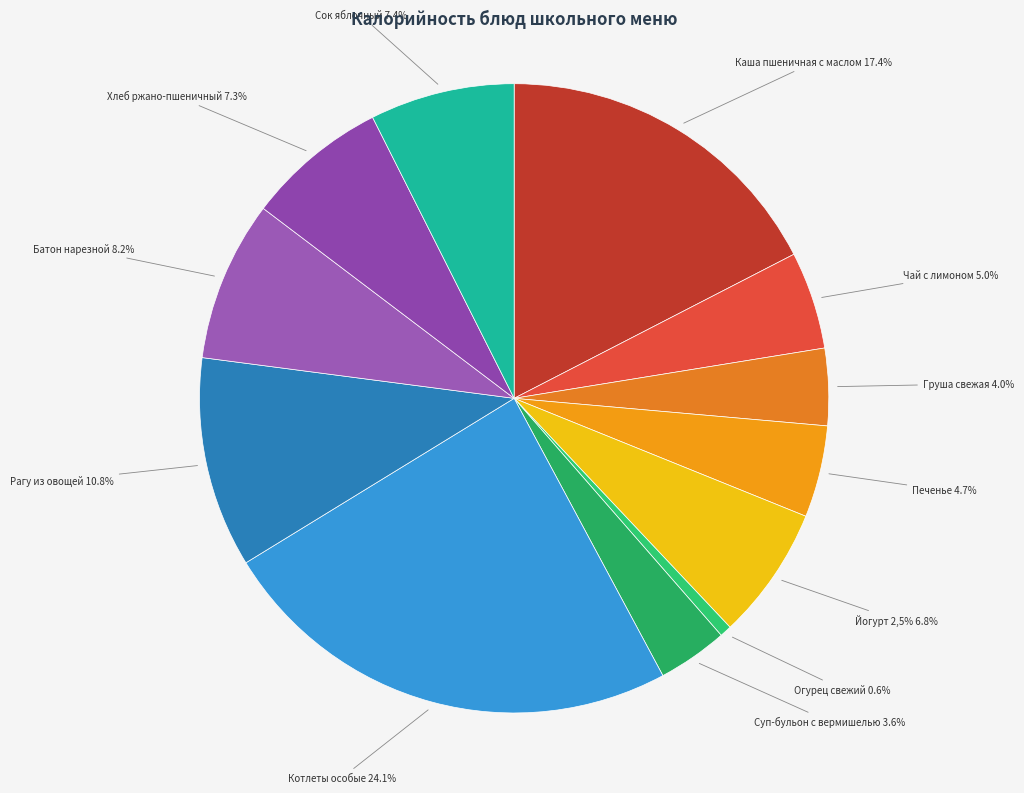

Which category has the biggest portion of the pie?

Котлеты особые